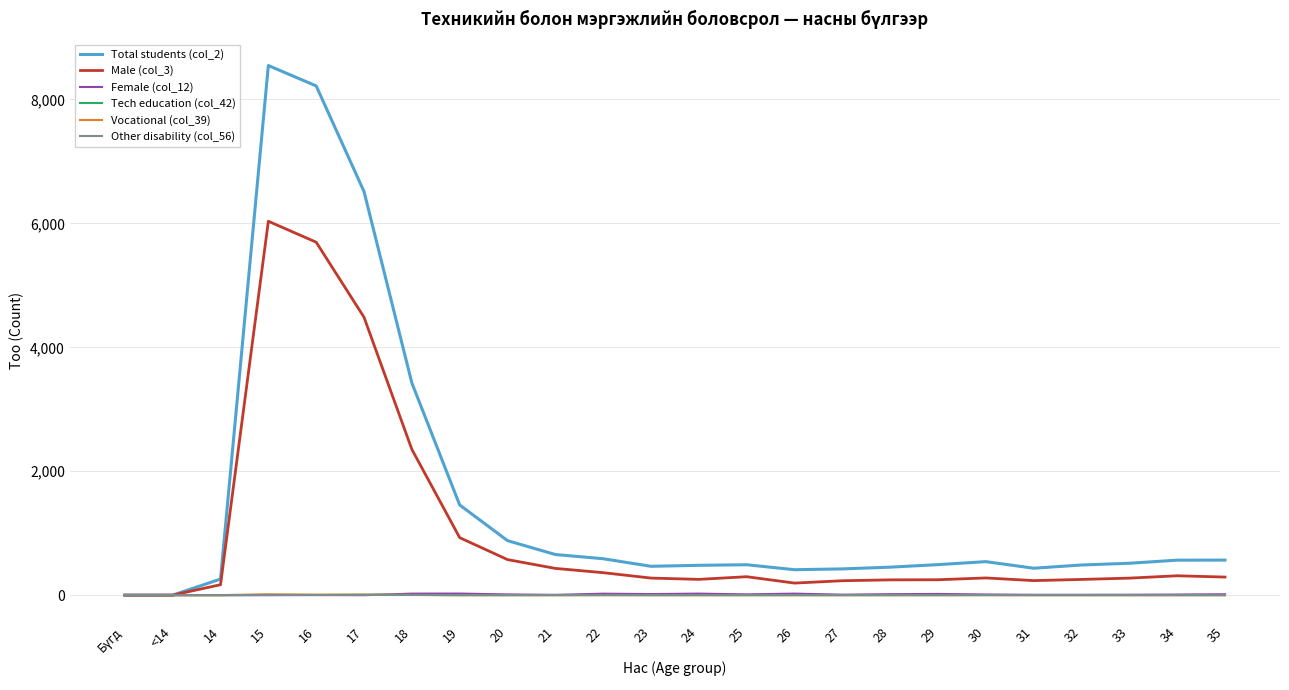

Which series has the largest range (max minus min)?

Total students (col_2)